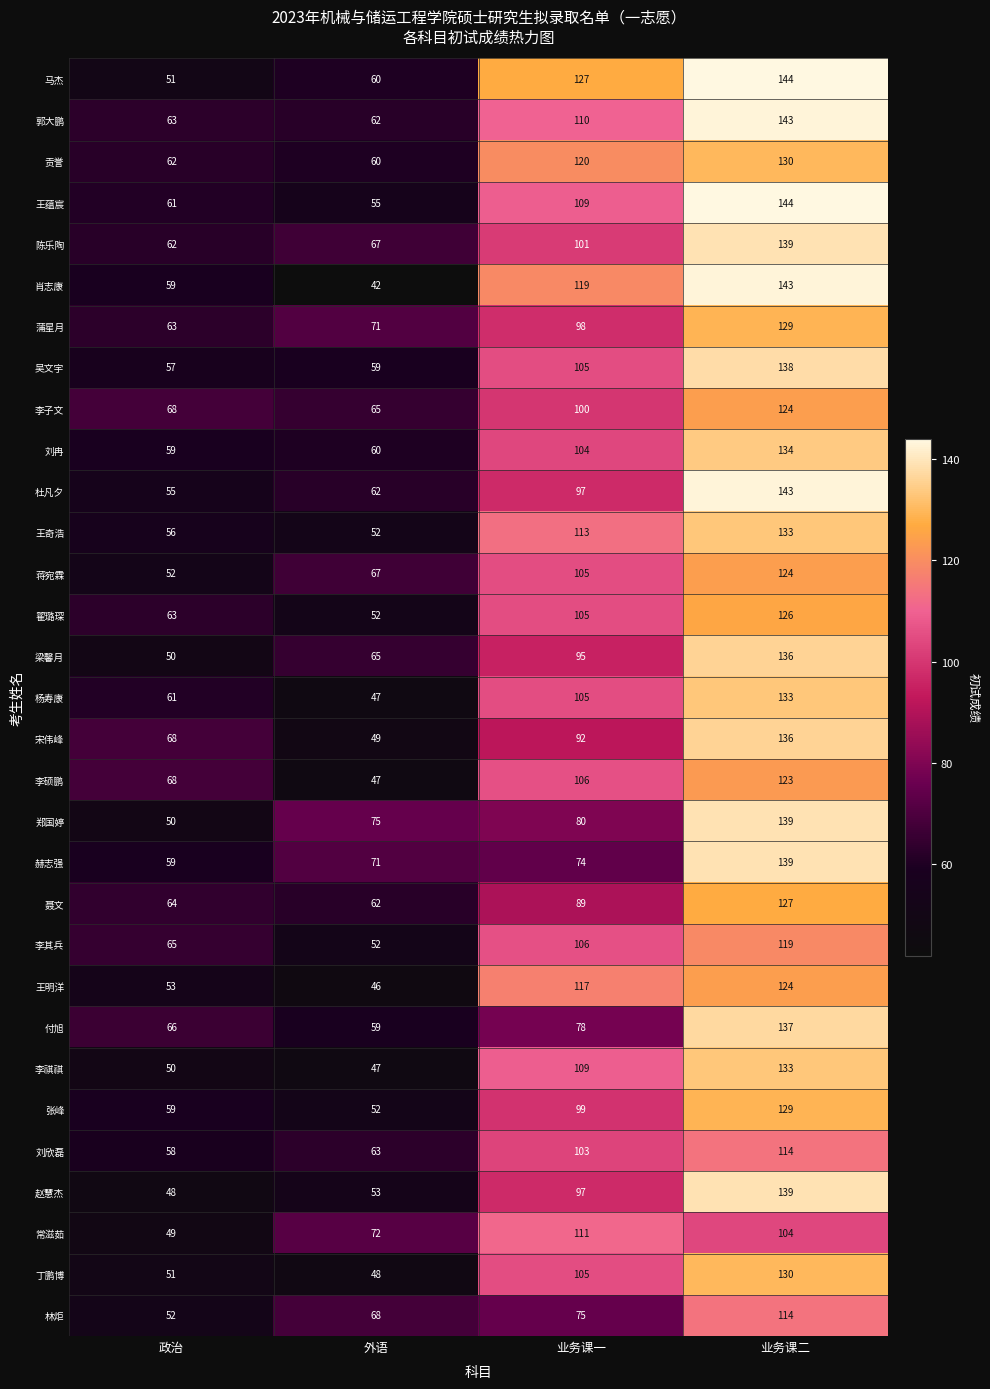

How many categories are shown in the chart?

4